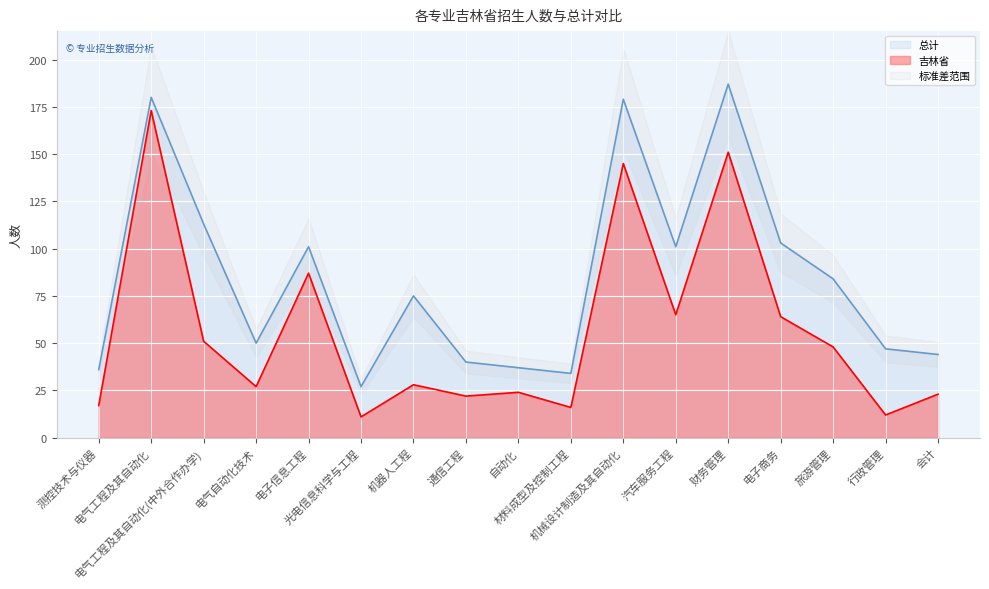

What is the approximate value of 总计 at 旅游管理, to the nearest 10?

80